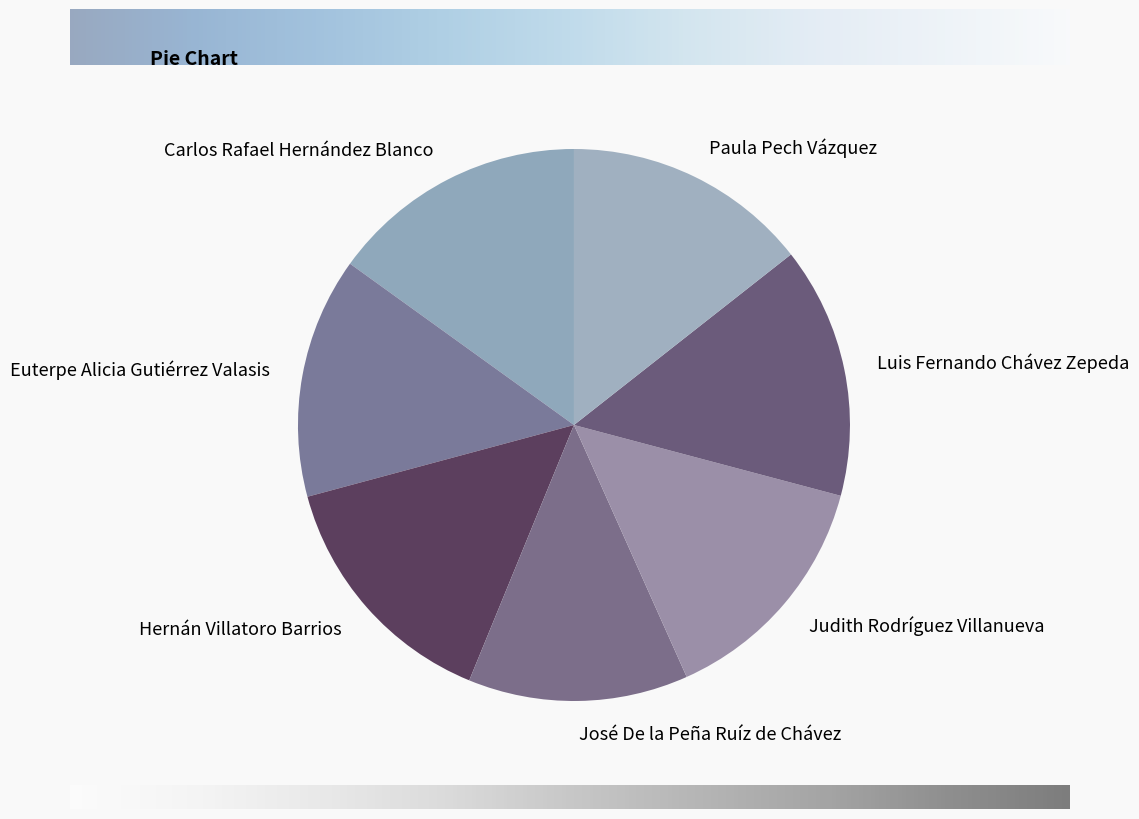

The Judith Rodríguez Villanueva slice represents 27% of the pie. True or false?

False